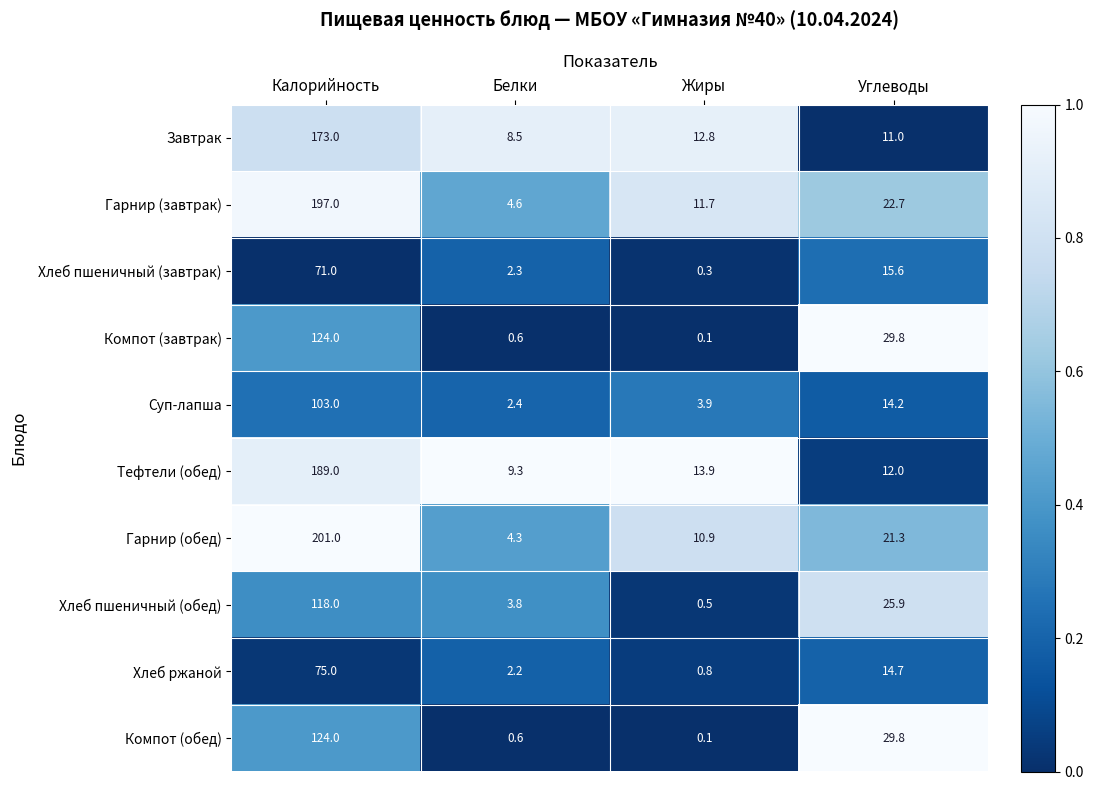

What is the total value across all series at Углеводы?

197.0